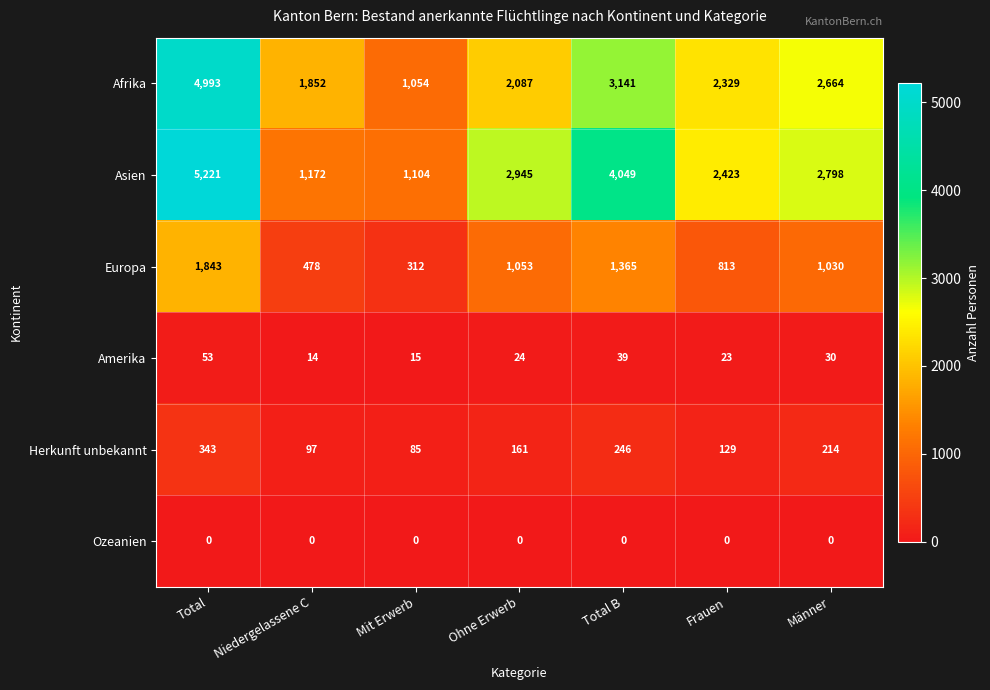

What is the sum of the Asien values at Frauen and Niedergelassene C?

3595